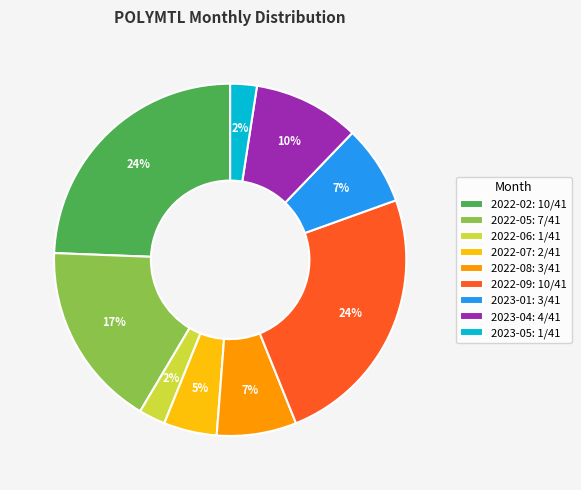

Between 2022-07 and 2022-06, which is larger?

2022-07